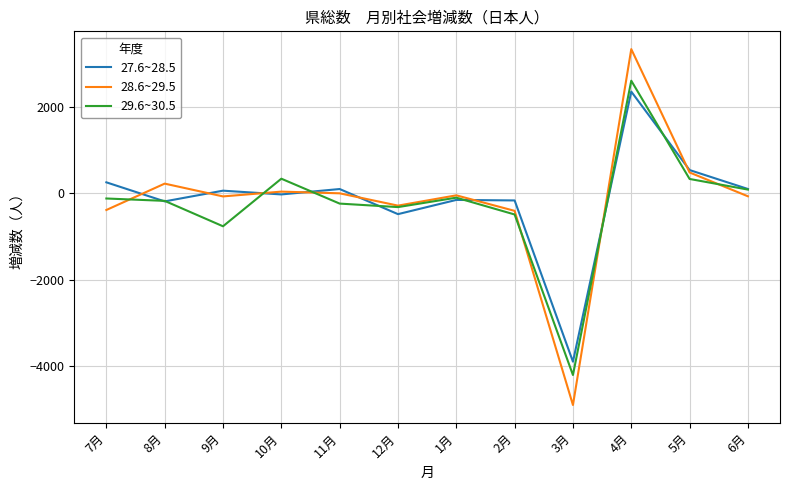

How many interior local peaks does the 28.6~29.5 series have?

4